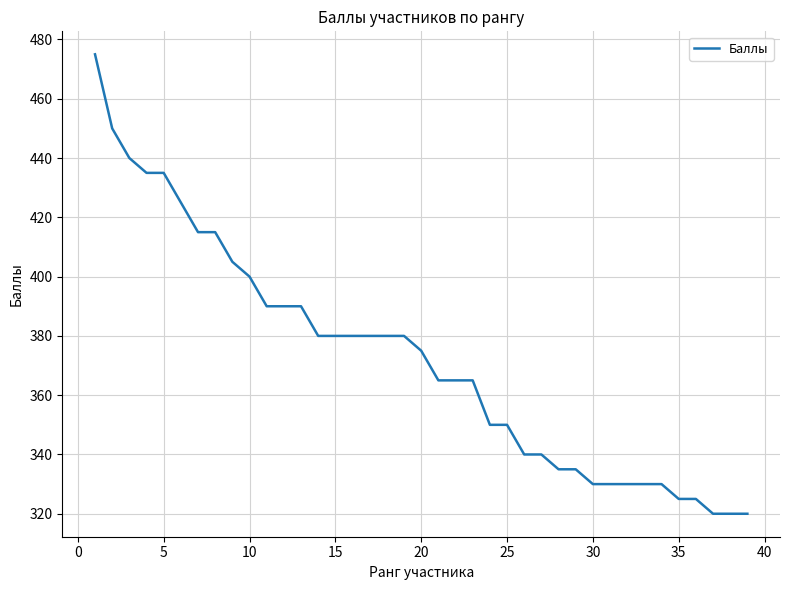

What is the difference between the second highest and second lowest values?

130